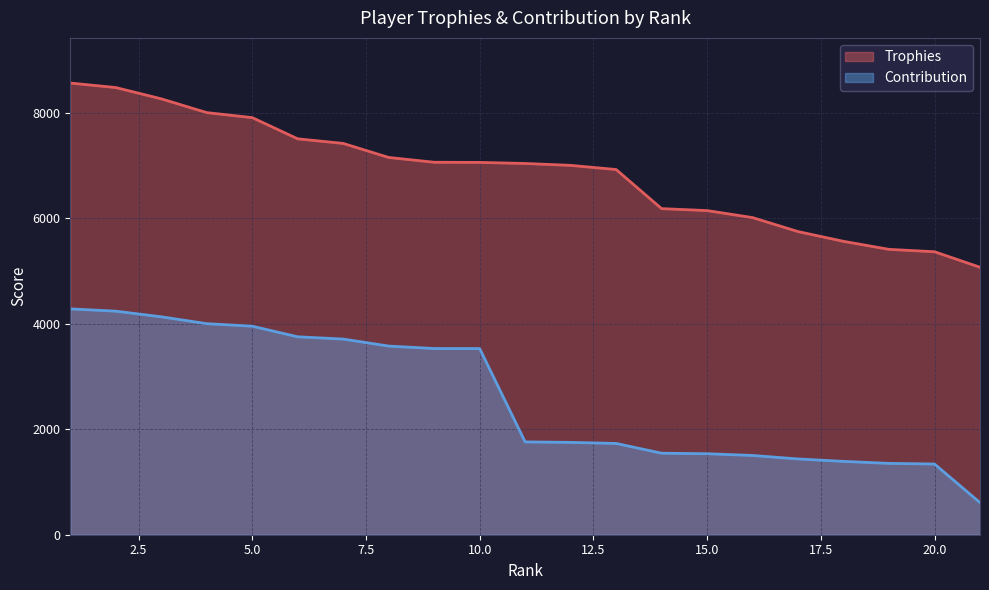

What is the maximum value shown in the chart?

8560